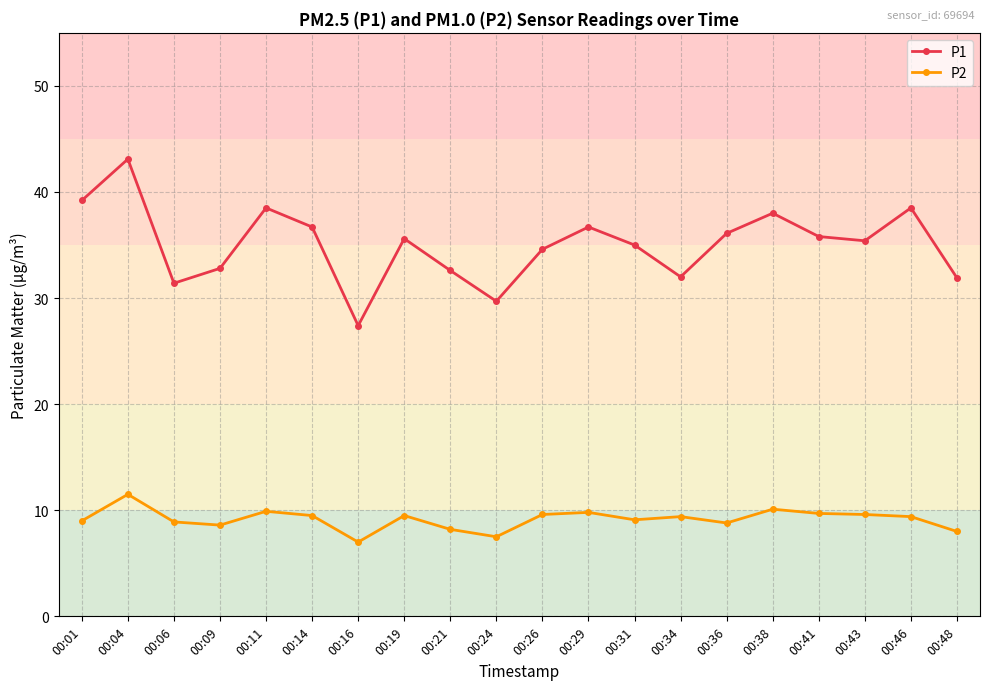

Which series has the widest spread of values?

P1